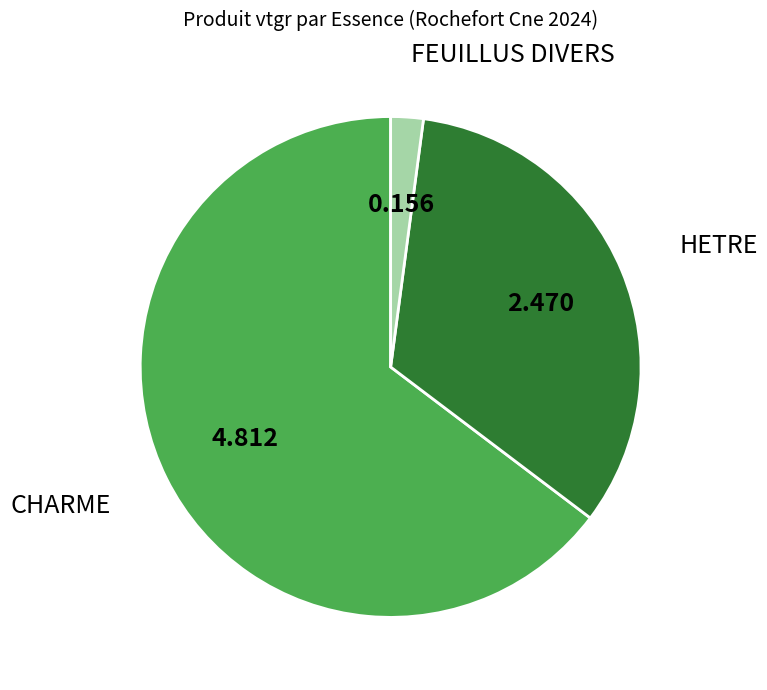

Which has a higher value, HETRE or FEUILLUS DIVERS?

HETRE